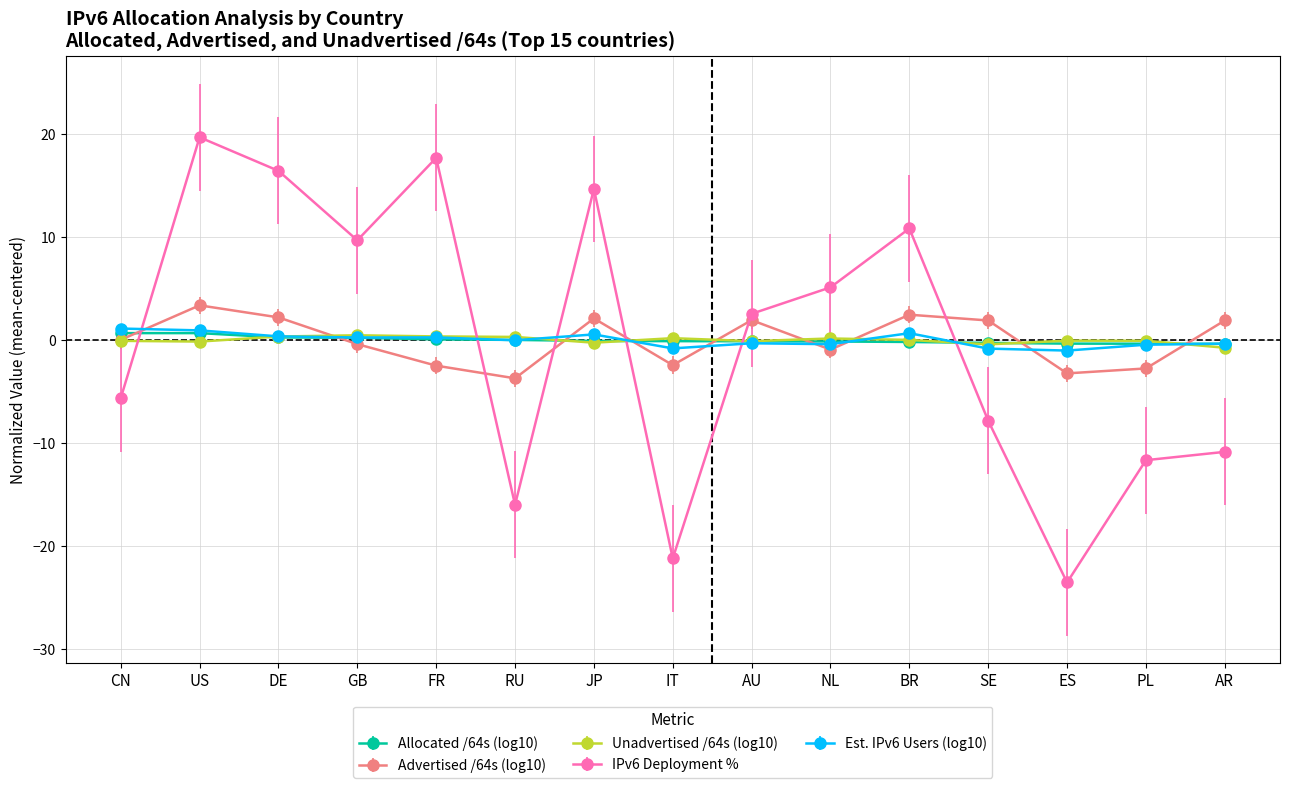

Is the value of Allocated /64s (log10) at PL greater than the value of Advertised /64s (log10) at RU?

Yes